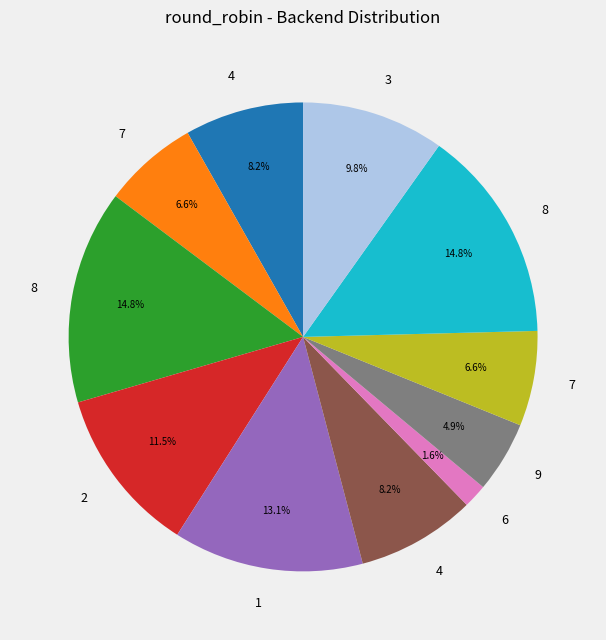

Is there any slice that represents more than half of the pie?

No